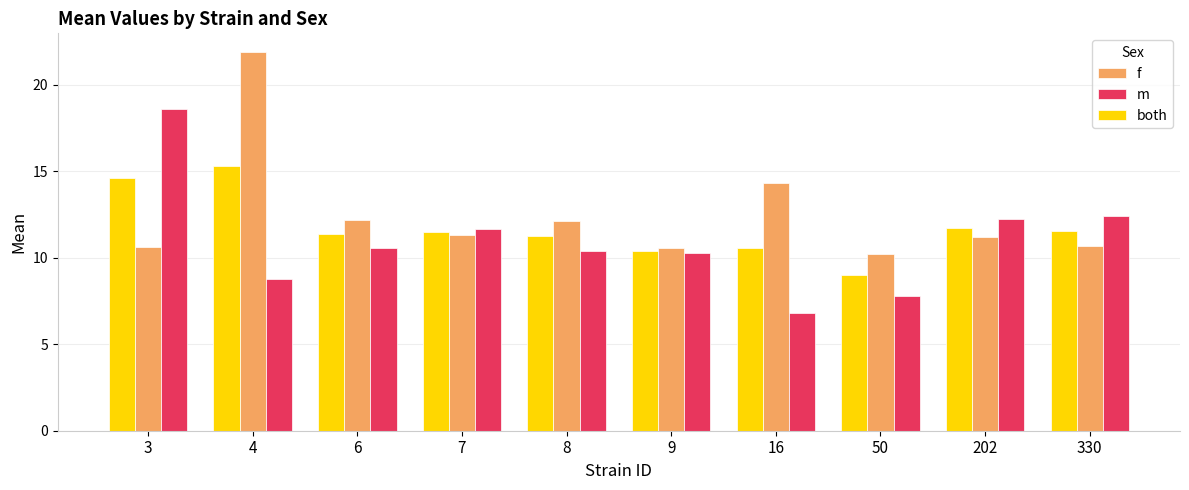

How many values in the m series exceed 10?

7